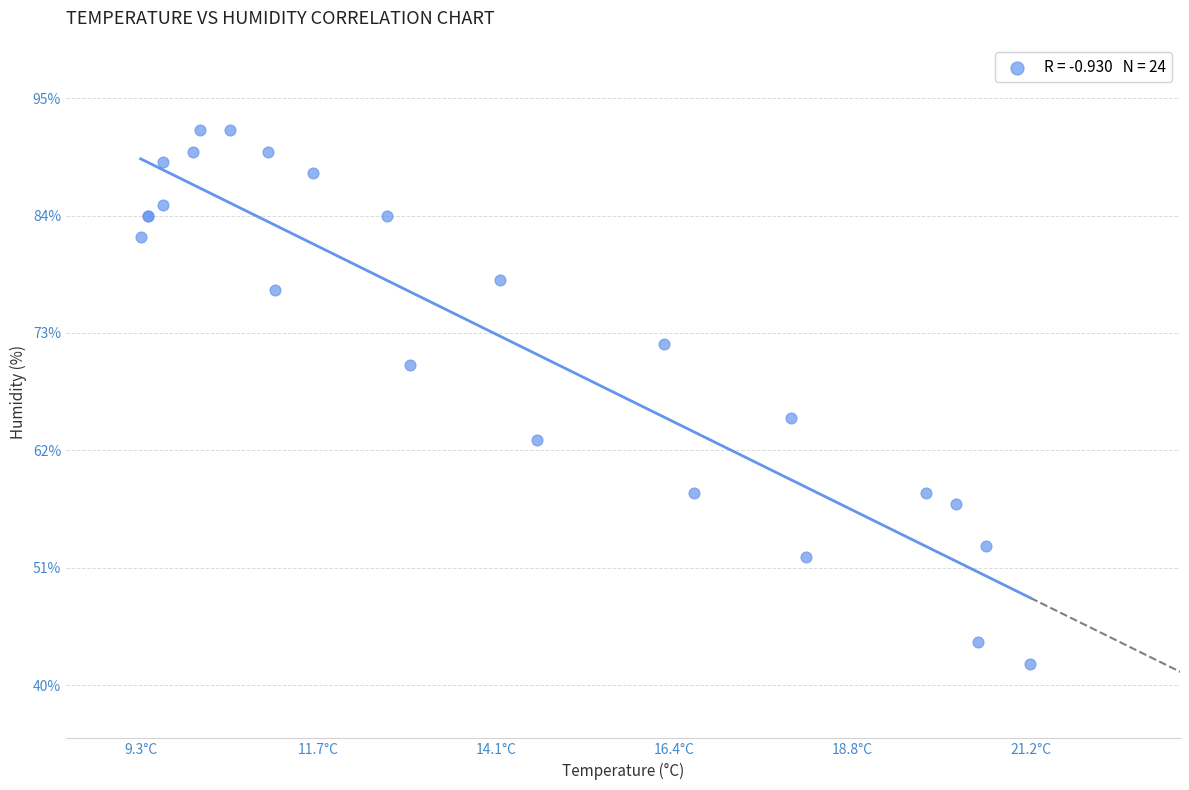

What Y value in the scatter plot is closest to 67?

65